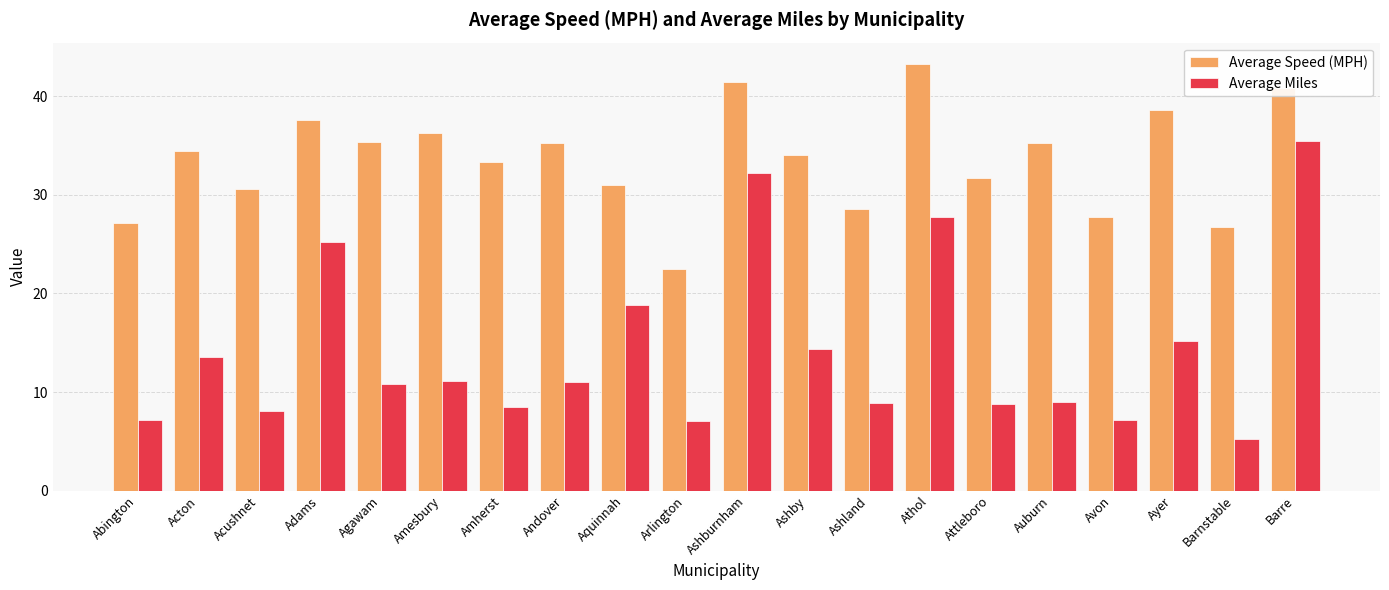

What is the minimum value shown in the chart?

5.2